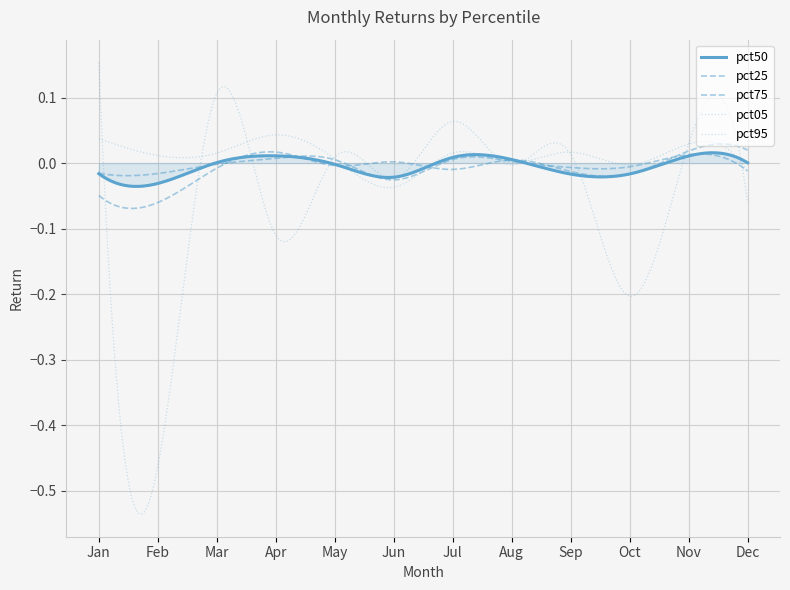

Is this an area chart (filled region under the line)?

Yes